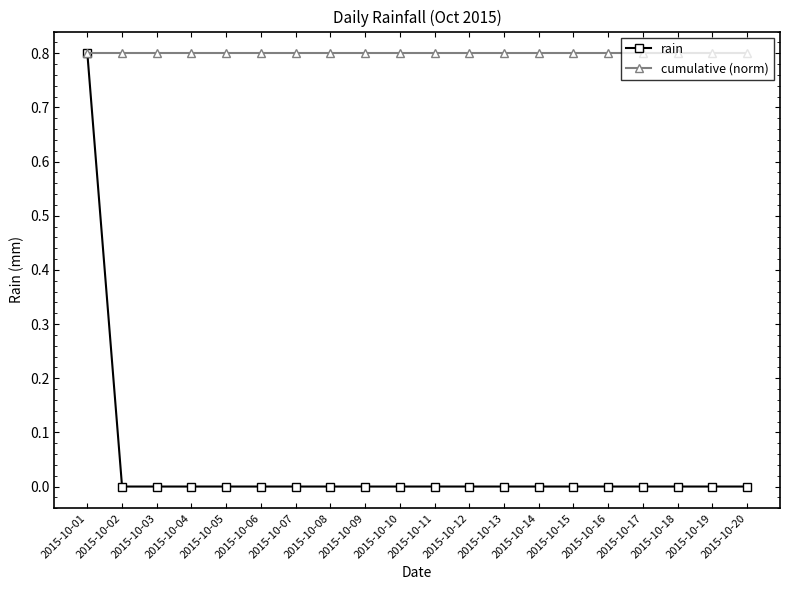

Rank the series by their average value, from lowest to highest.

rain, cumulative (norm)